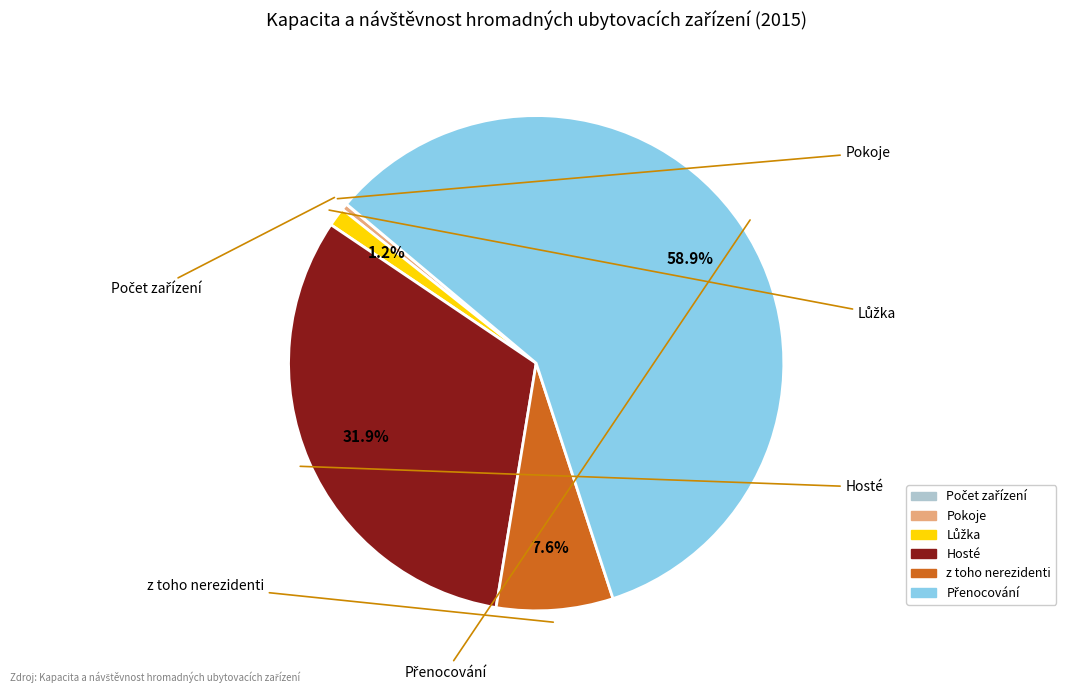

Is there any slice that represents more than half of the pie?

Yes